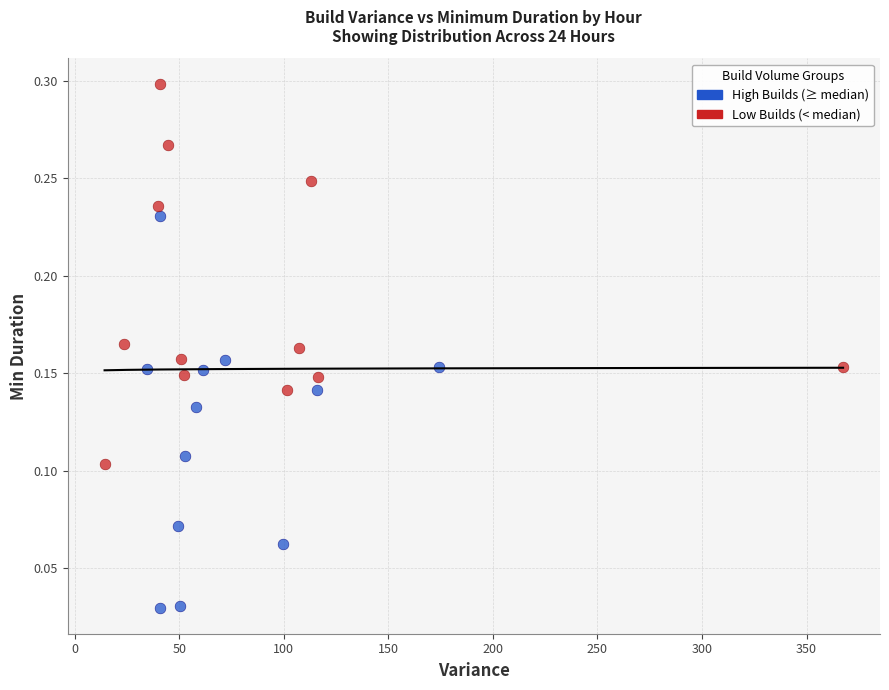

Which series reaches the minimum Y coordinate?

High Builds (≥ median)